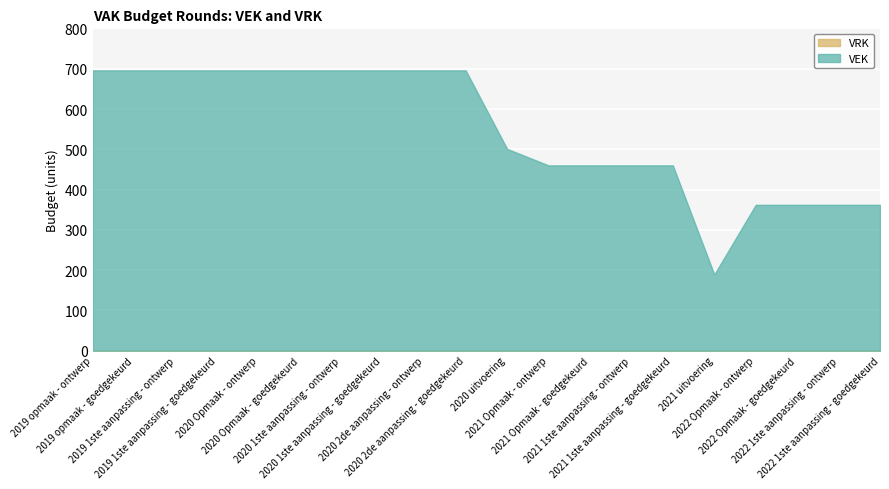

Between 2019 opmaak - ontwerp and 2020 Opmaak - goedgekeurd, which series saw the biggest shift?

VEK